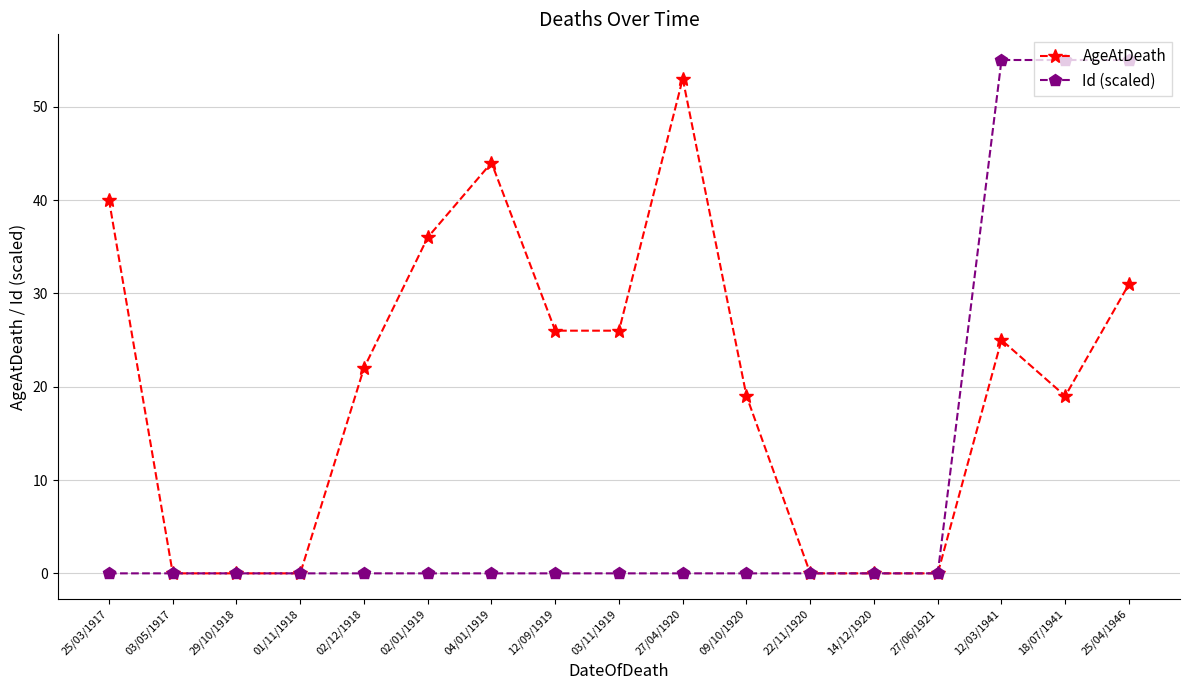

Does the chart display data point markers on the line(s)?

Yes